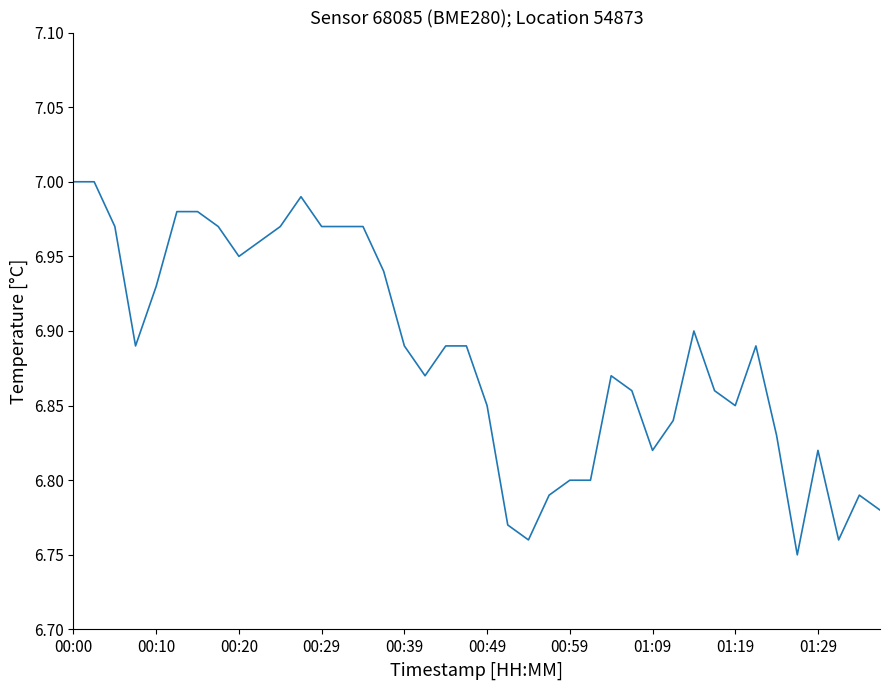

Does the chart display data point markers on the line(s)?

No